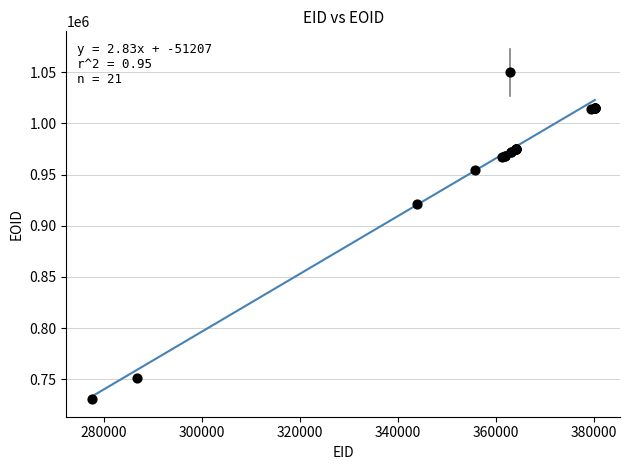

What Y value in the scatter plot is closest to 890578?

921165